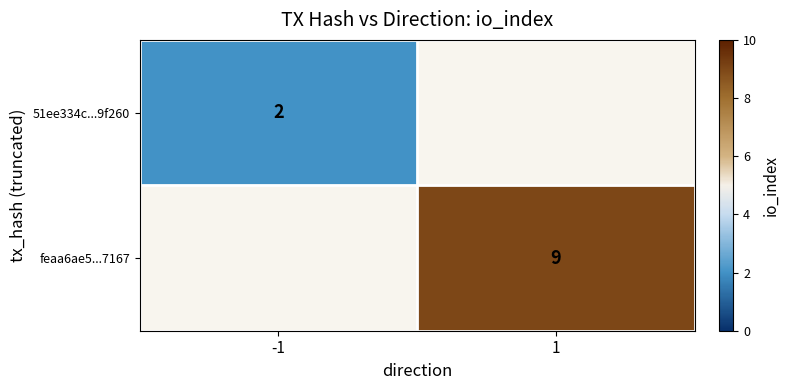

At how many categories does at least one series exceed 4?

1